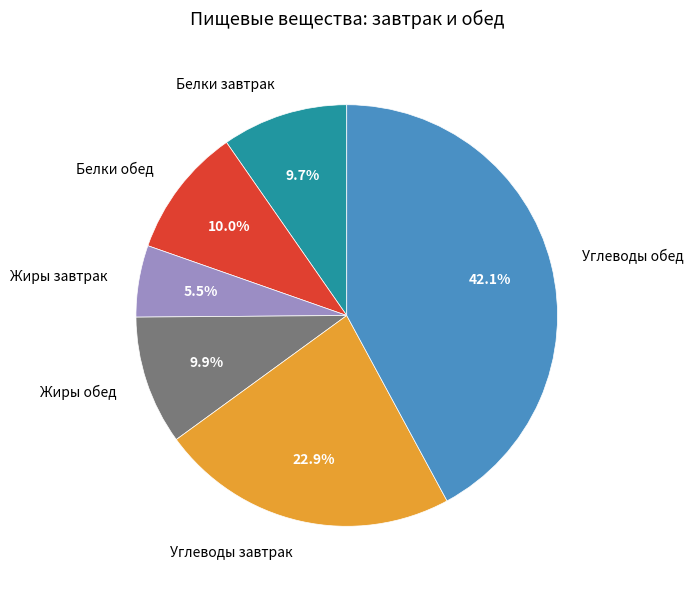

True or false: Углеводы обед accounts for 1% of the total.

False